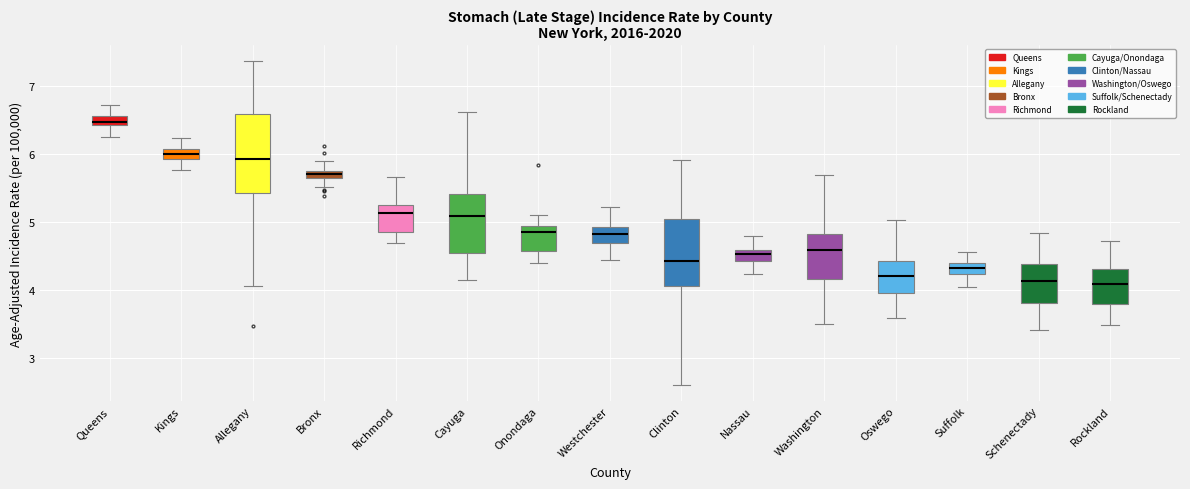

Where is the upper edge of the box for Onondaga on the y-axis? The values are not printed on the chart, so give them approximately, as read against the axis.

4.9